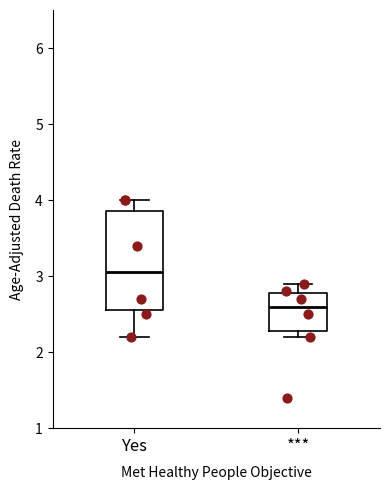

Reading left to right, transcribe this box plot: for each box, give where its median line is, the range the box spans, and where its two whiskers end, as read against the y-axis. The values are not printed on the chart, so give them approximately, as read against the axis.

Yes: median 3.1, box 2.6 to 3.9, whiskers 2.2 to 4.0
***: median 2.6, box 2.3 to 2.8, whiskers 2.2 to 2.9